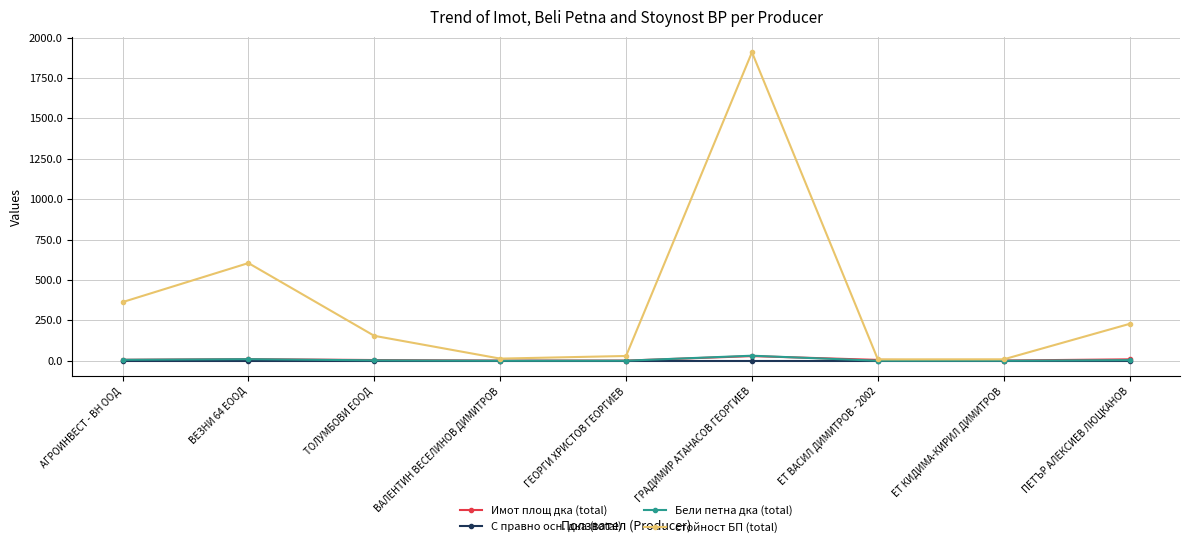

Read the Имот площ дка (total) value at ЕТ КИДИМА-КИРИЛ ДИМИТРОВ.

1.4